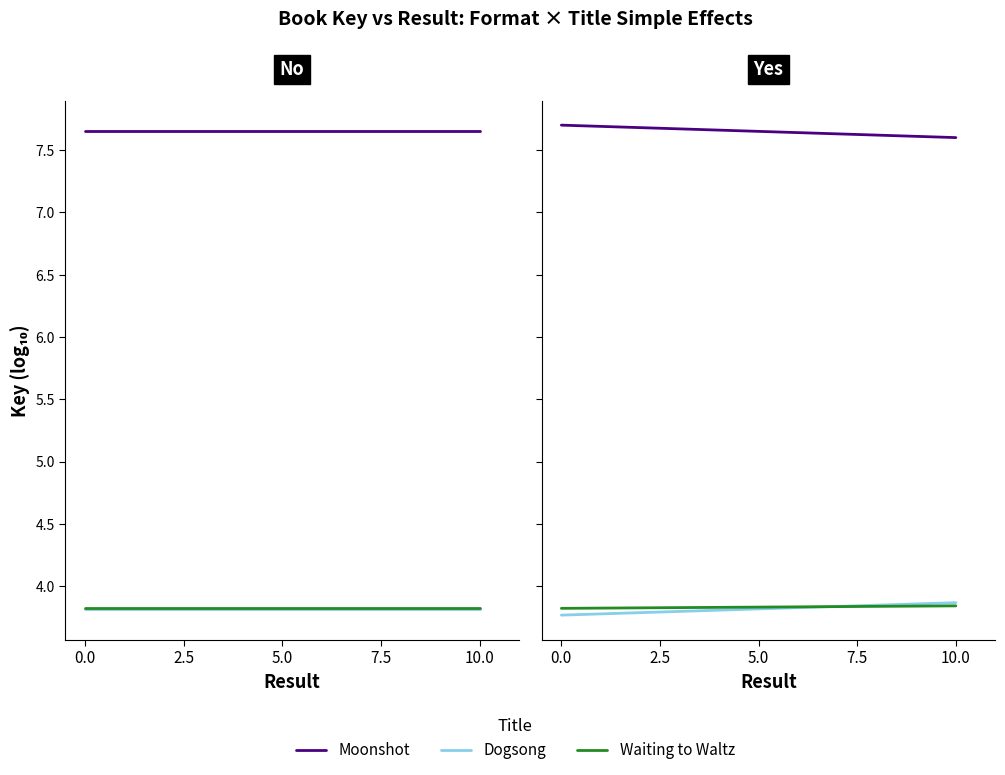

What position from the left is 0.0?

1